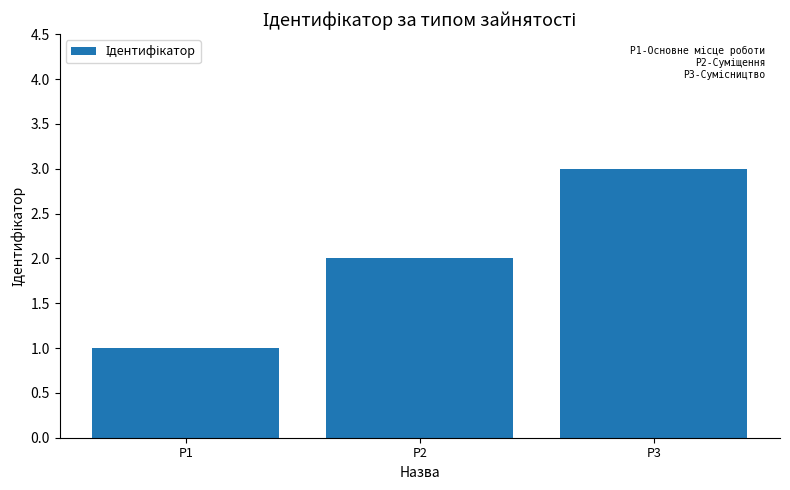

Which label corresponds to the smallest value in the chart?

P1